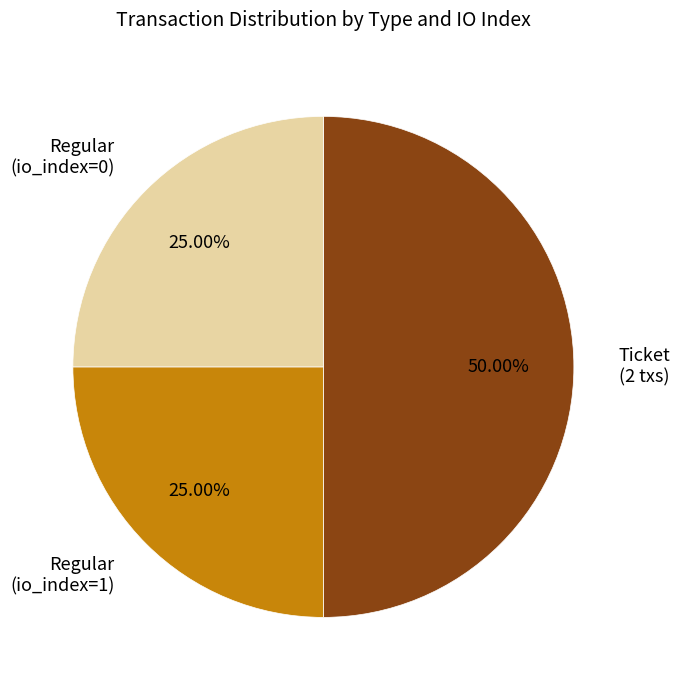

Does Regular (io_index=0) account for over 50% of the chart?

No